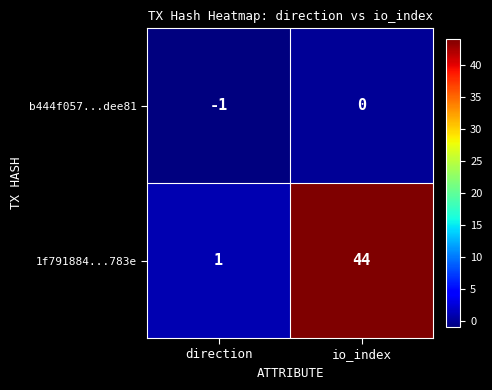

At which category does the chart reach its peak across all series?

io_index